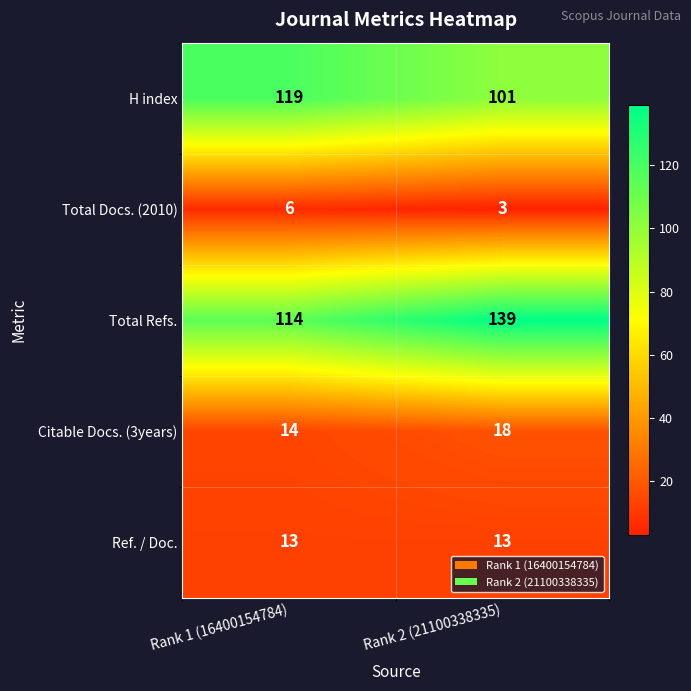

True or false: H index has a value of 101 at Rank 2 (21100338335).

True